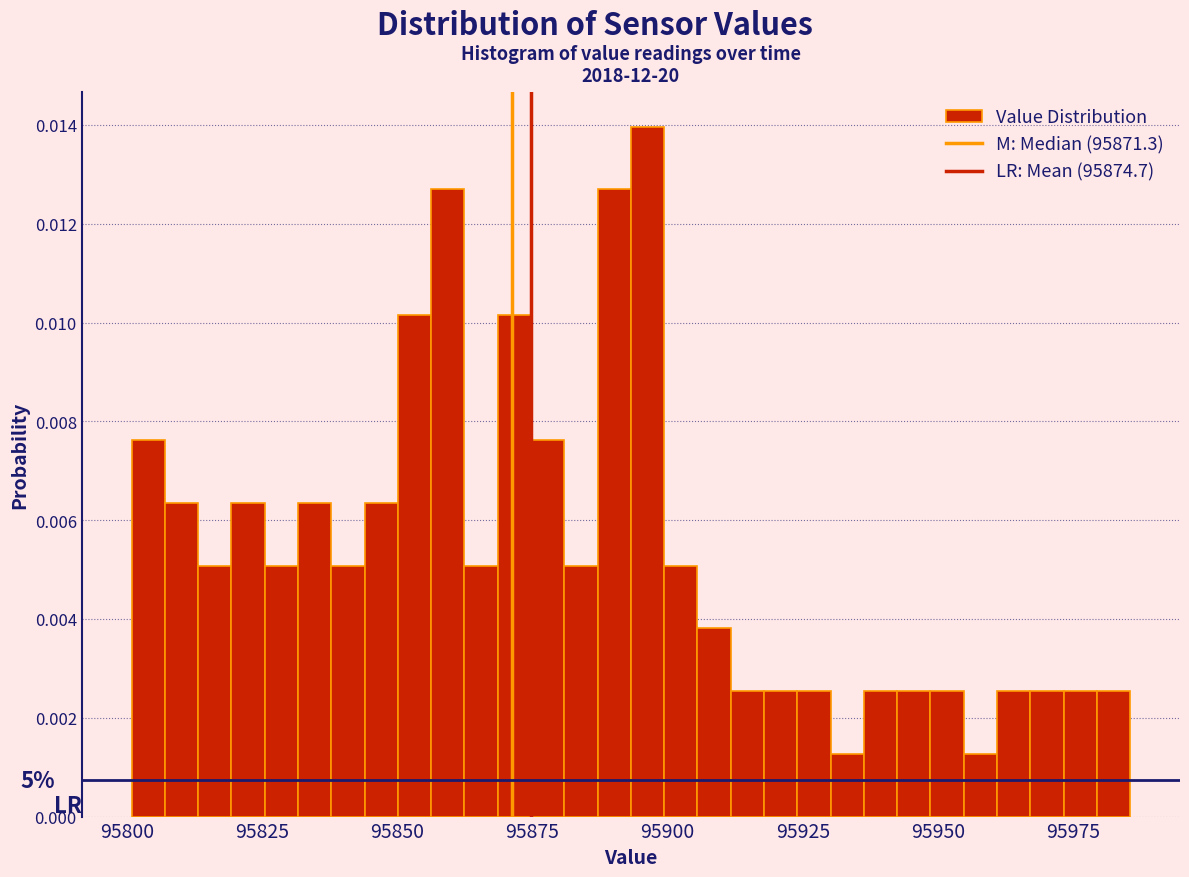

Around what value on the x-axis is the tallest bar? Give the approximate position of its centre, as read against the axis.

95895